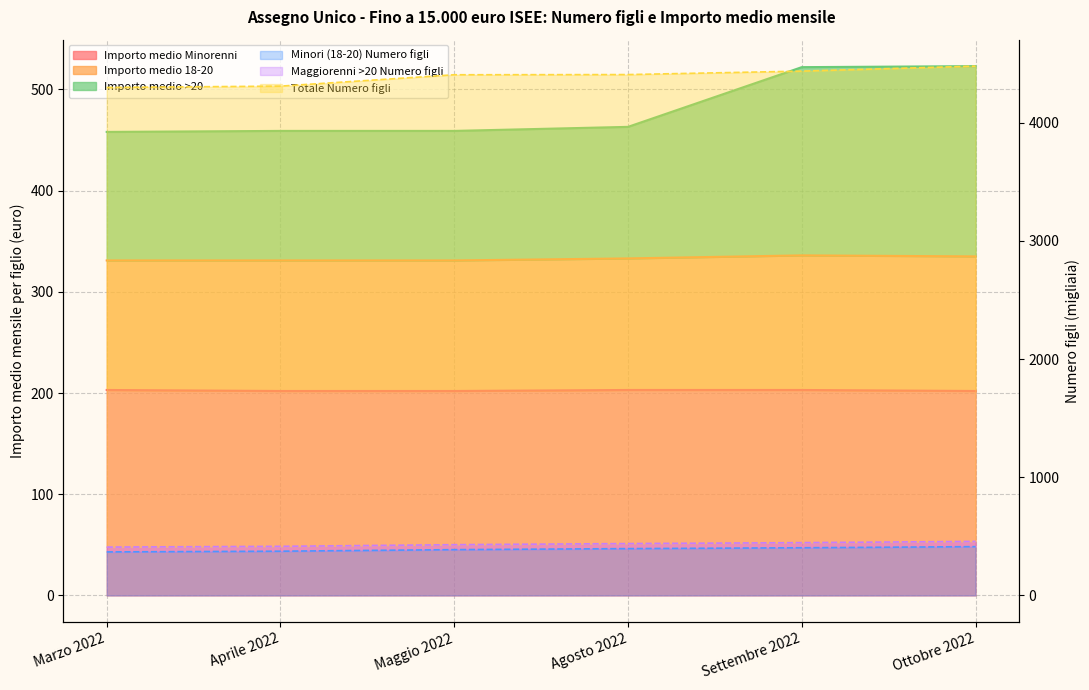

What is the label of the 4th point from the right?

Maggio 2022